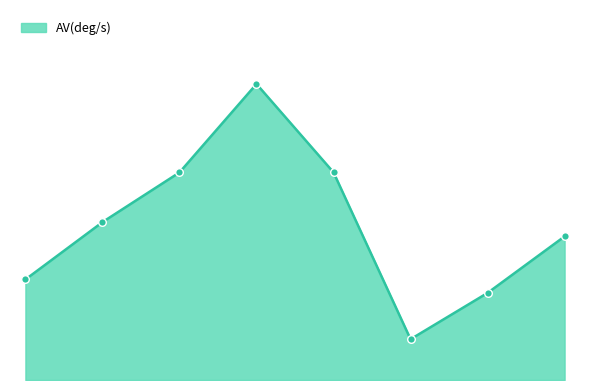

What is the change in value from 20171115_001534 to 20171115_053838?

-10.0